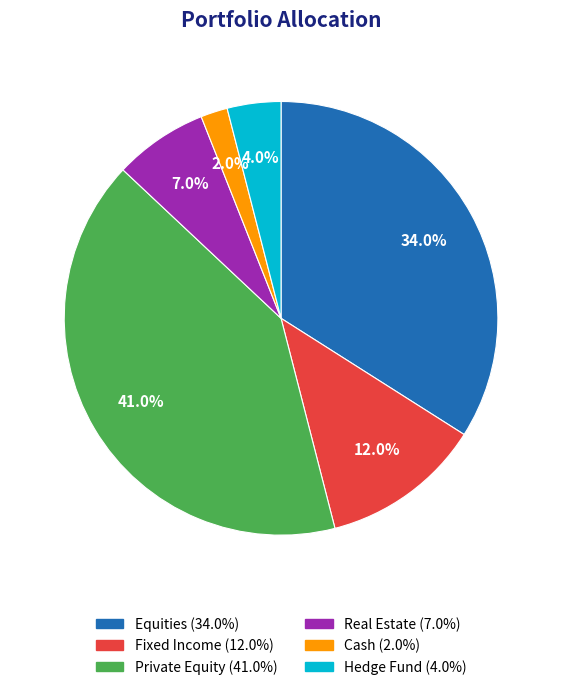

What portion of the pie excludes Real Estate?

93.0%